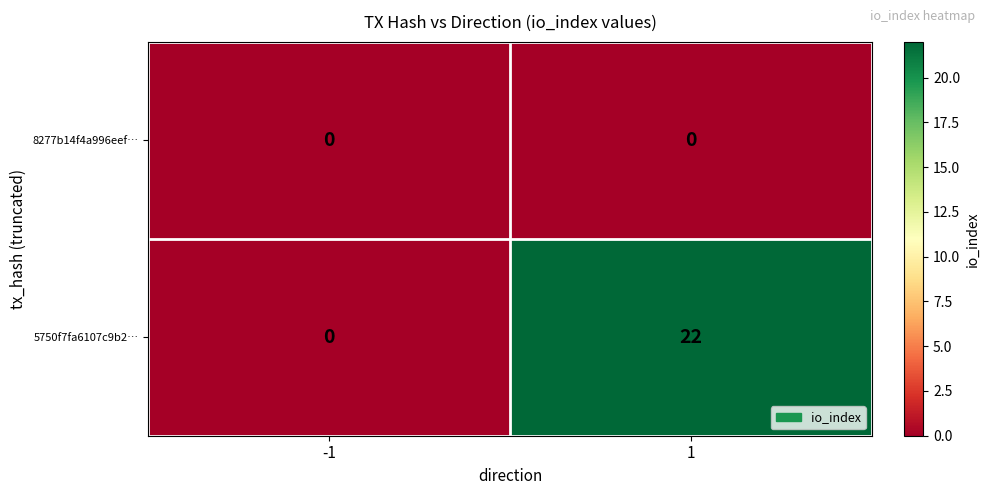

Rank the series by their average value, from highest to lowest.

5750f7fa6107c9b2…, 8277b14f4a996eef…